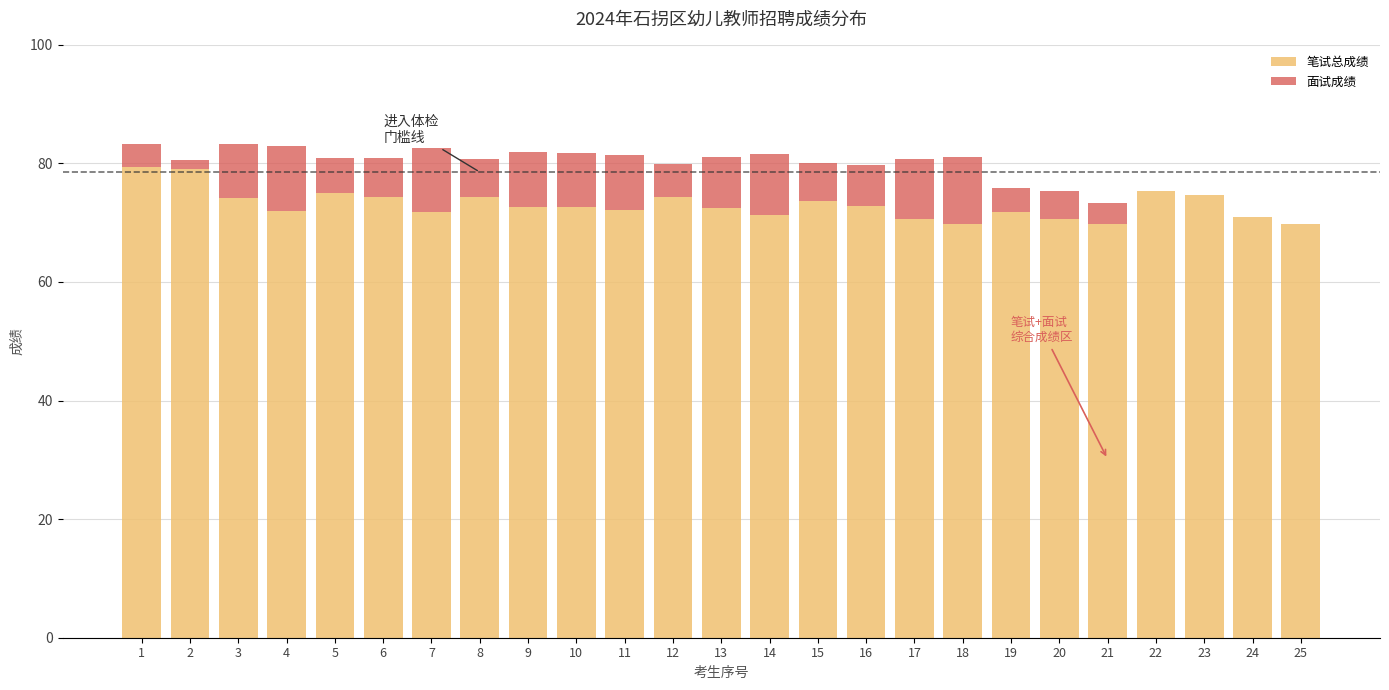

What is the total value across all series at 19?

75.9